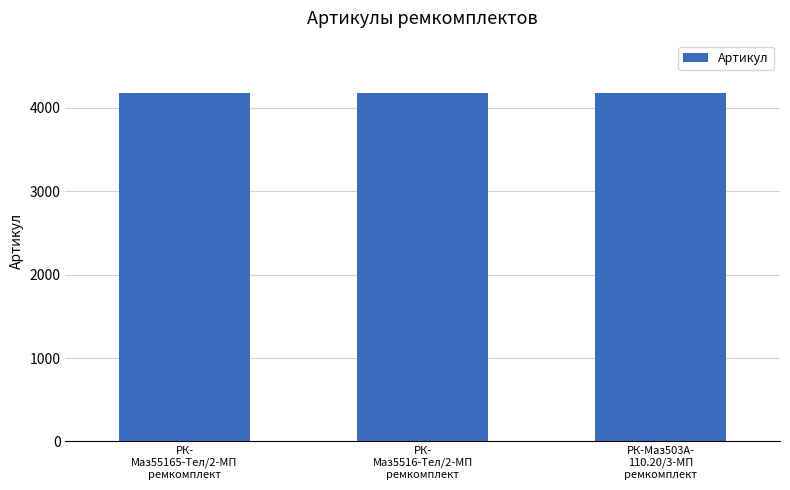

What is the maximum value shown in the chart?

4179